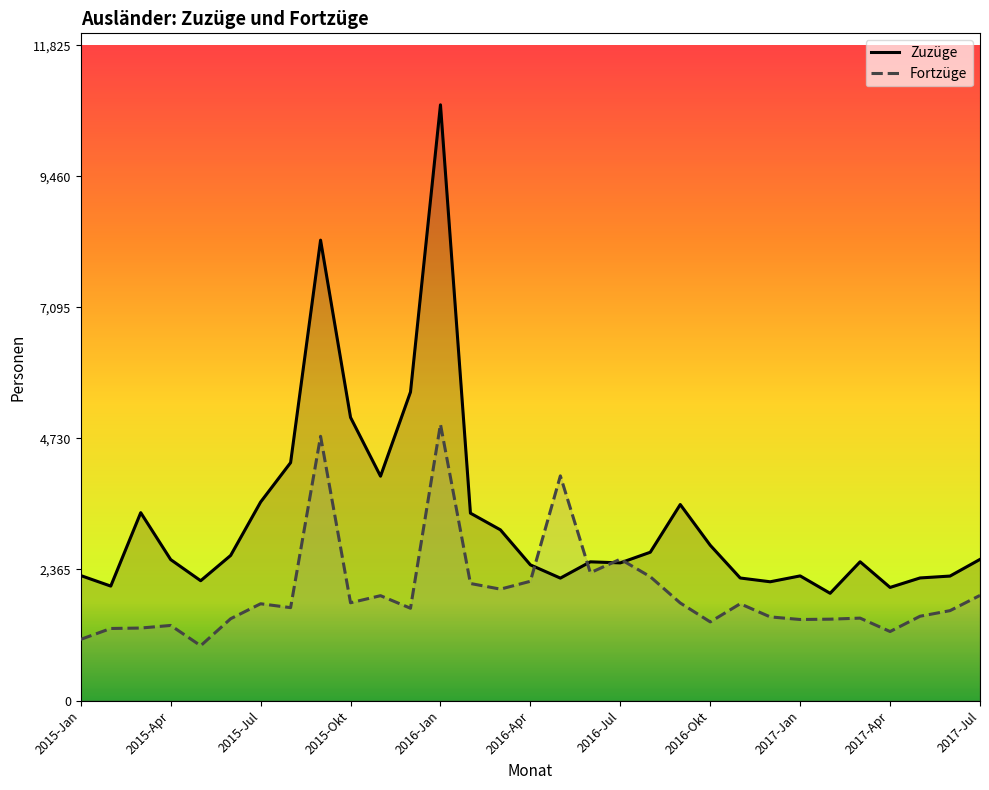

At which category is the sum across all series the highest?

2016-Jan